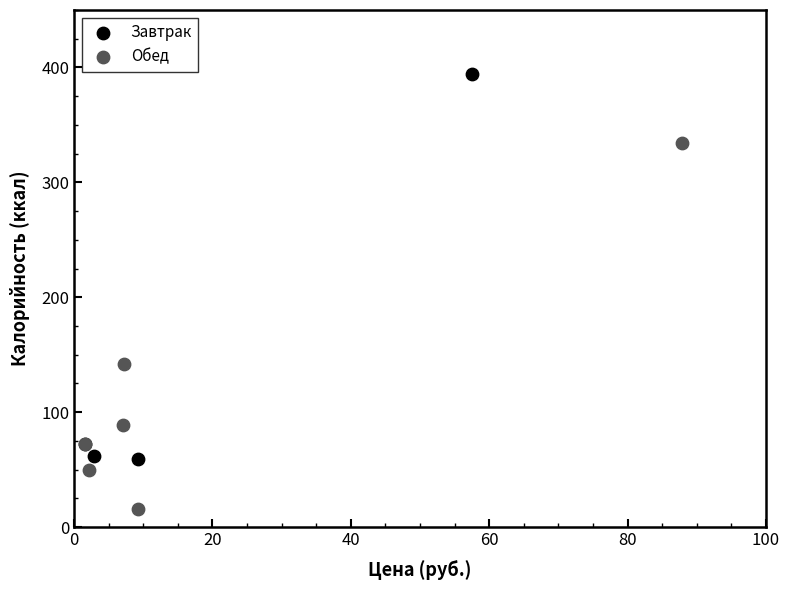

Which series contains the highest Y value?

Завтрак